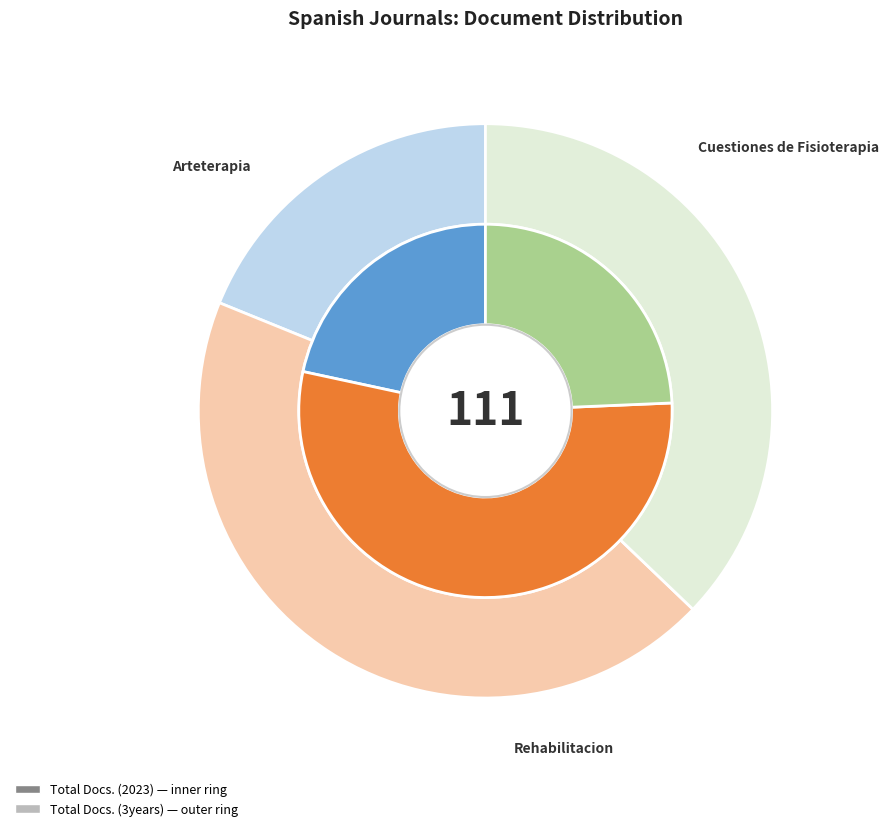

How many segments does this pie chart have?

3